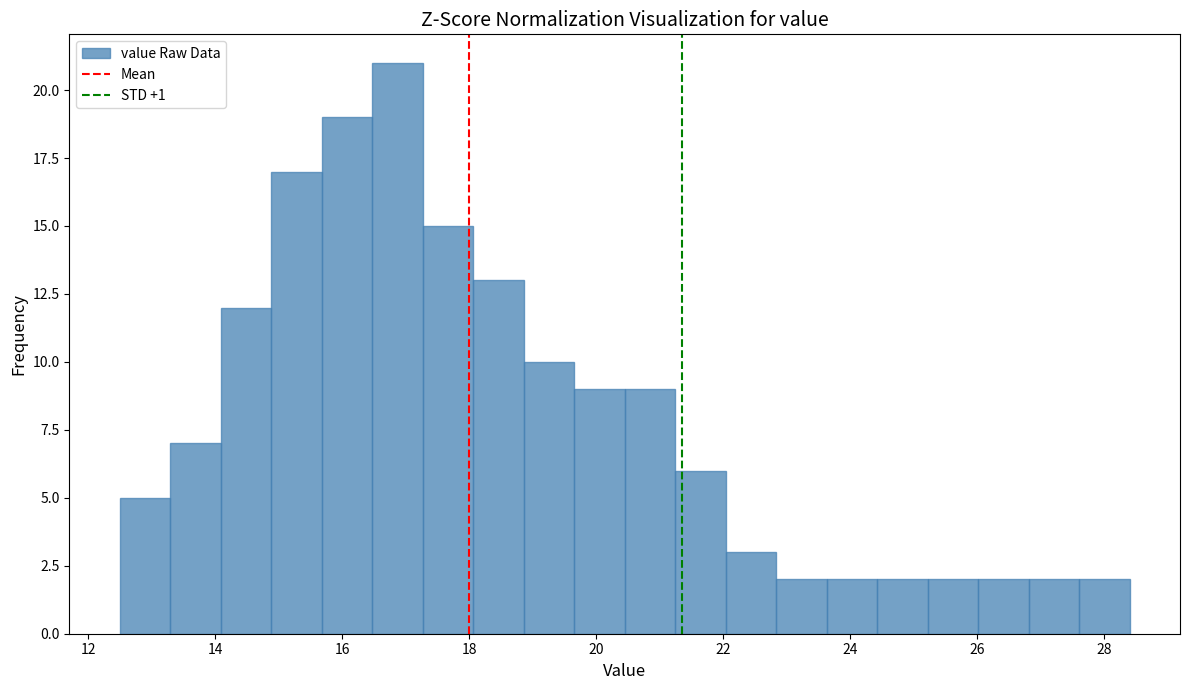

Around what value on the x-axis is the tallest bar? Give the approximate position of its centre, as read against the axis.

16.8